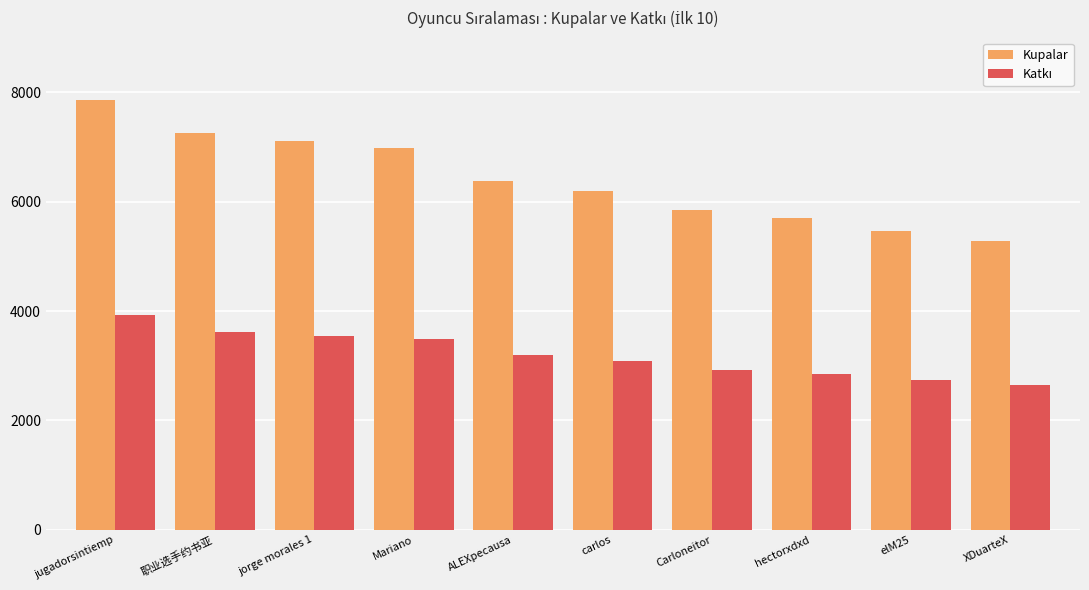

Which series has the largest total across all categories?

Kupalar